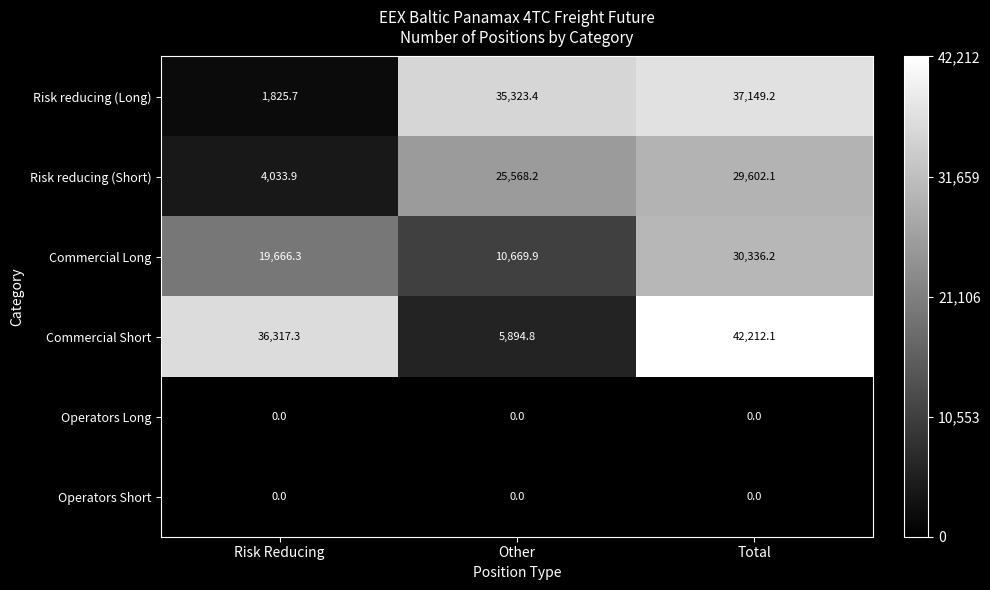

What is the difference between the highest and lowest values at Risk Reducing?

36317.3